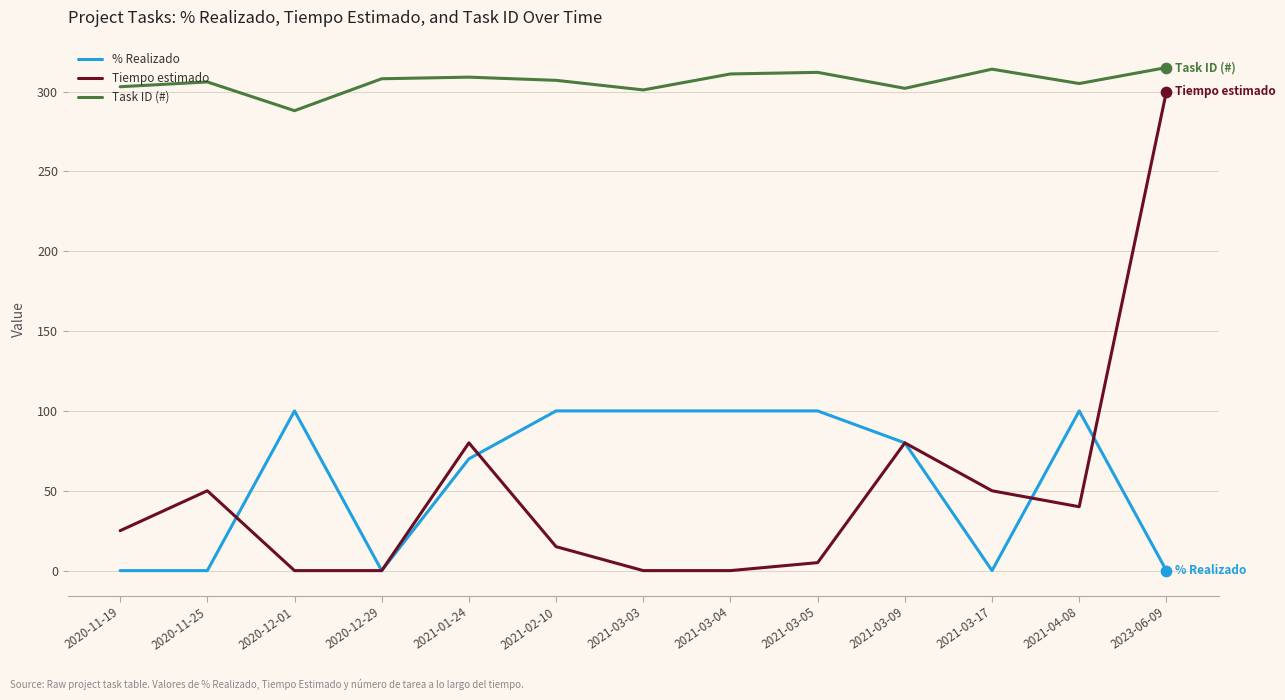

What is the total value across all series at 2021-03-17?

364